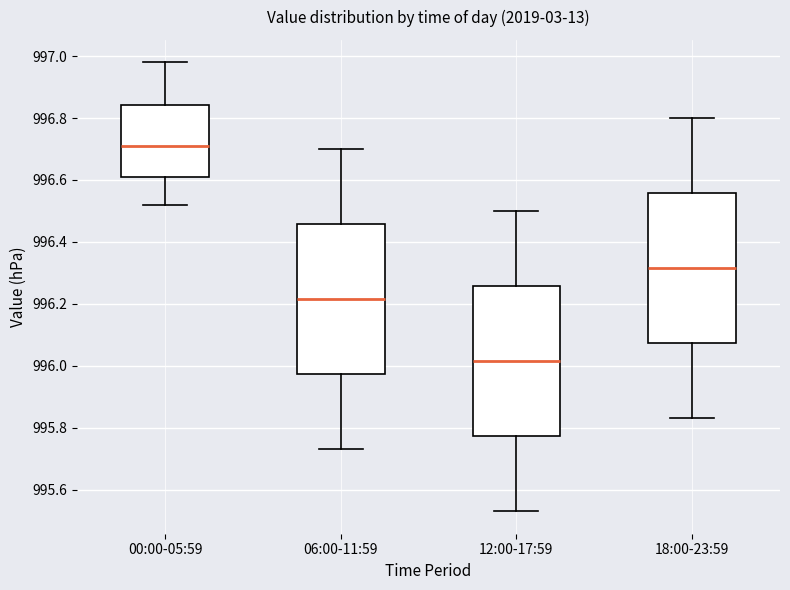

Reading left to right, read every box against the y-axis: the position of its median line, the range the box covers, and the ends of its whiskers. The values are not printed on the chart, so give them approximately, as read against the axis.

00:00-05:59: median 996.72, box 996.62 to 996.84, whiskers 996.52 to 996.98
06:00-11:59: median 996.22, box 995.98 to 996.46, whiskers 995.74 to 996.70
12:00-17:59: median 996.02, box 995.78 to 996.26, whiskers 995.54 to 996.50
18:00-23:59: median 996.32, box 996.08 to 996.56, whiskers 995.84 to 996.80